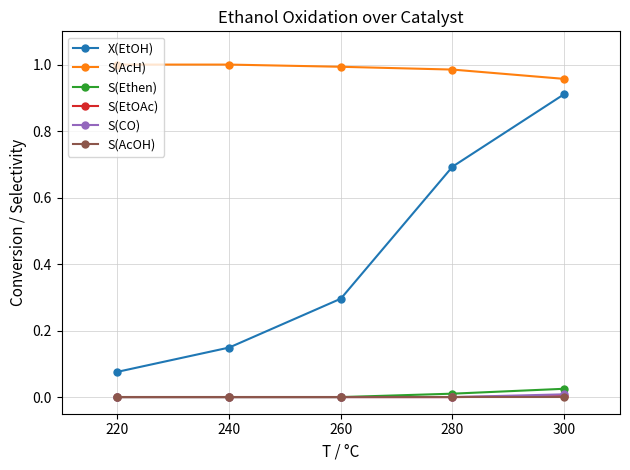

True or false: X(EtOH) has more than 1 points higher than both neighbors.

False